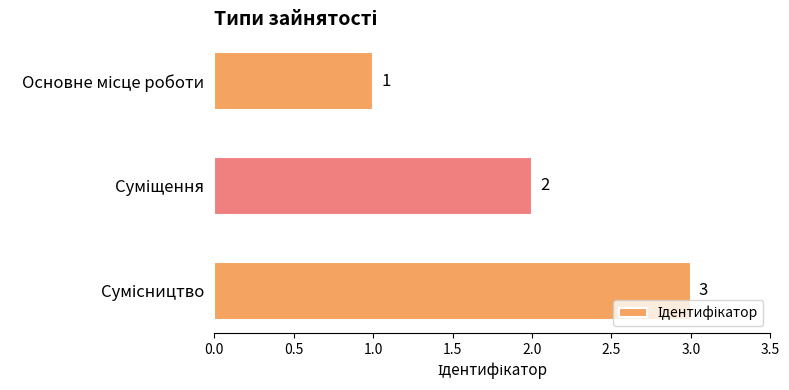

Count the values in the range 1 to 3.

3